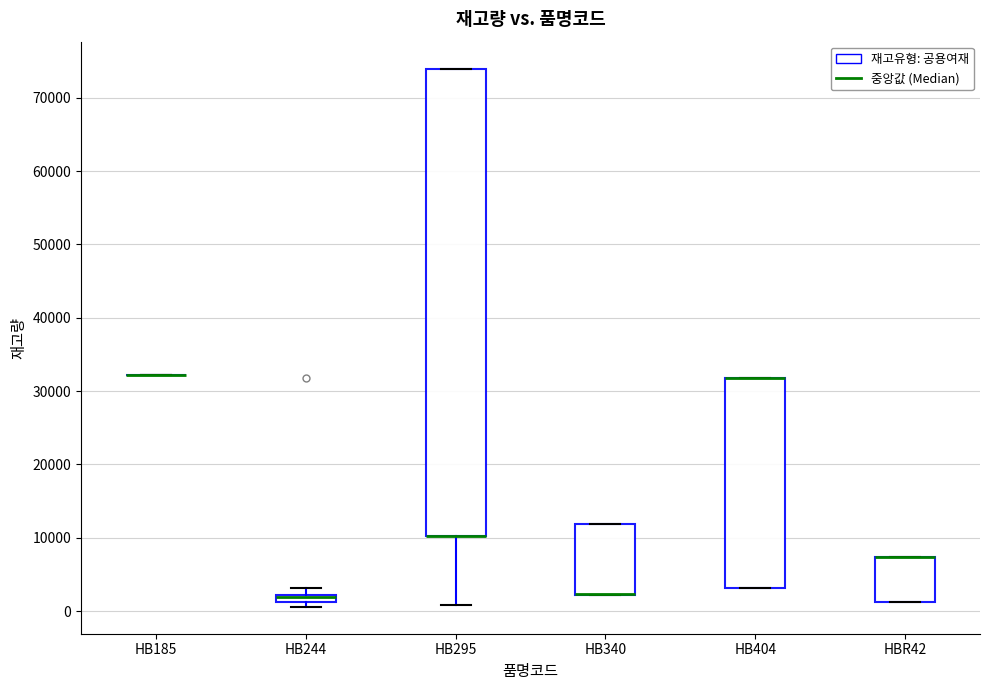

Where does the lower whisker of the box for HB295 end on the y-axis? The values are not printed on the chart, so give them approximately, as read against the axis.

1000